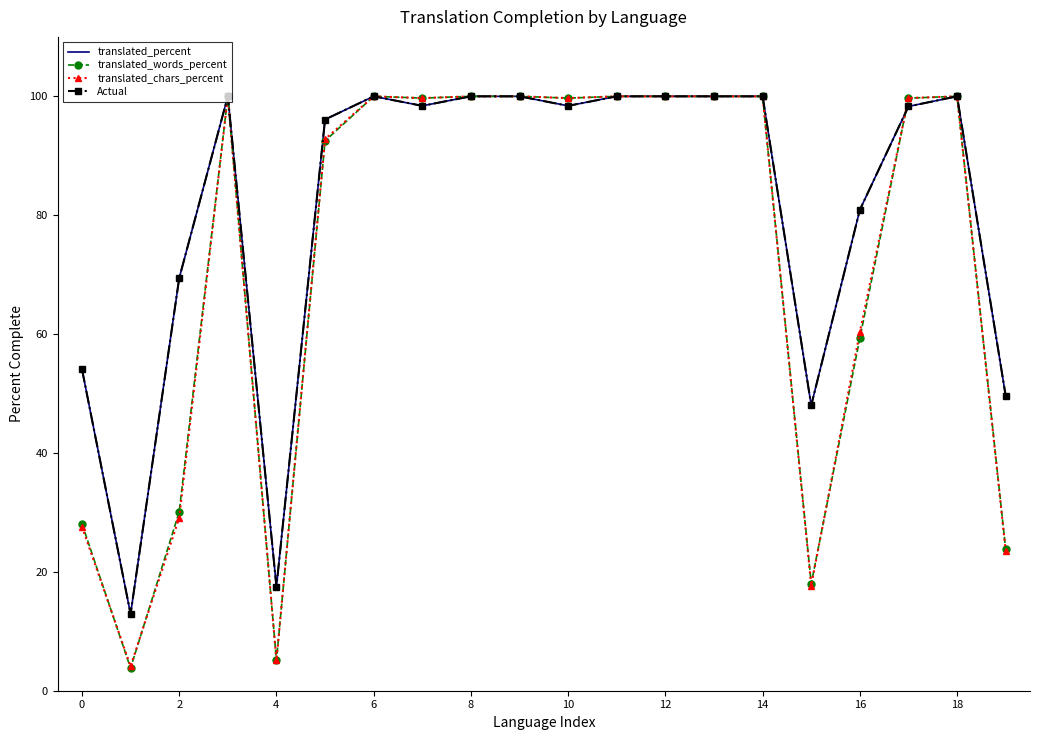

What is the sum of all Actual values?

1623.6